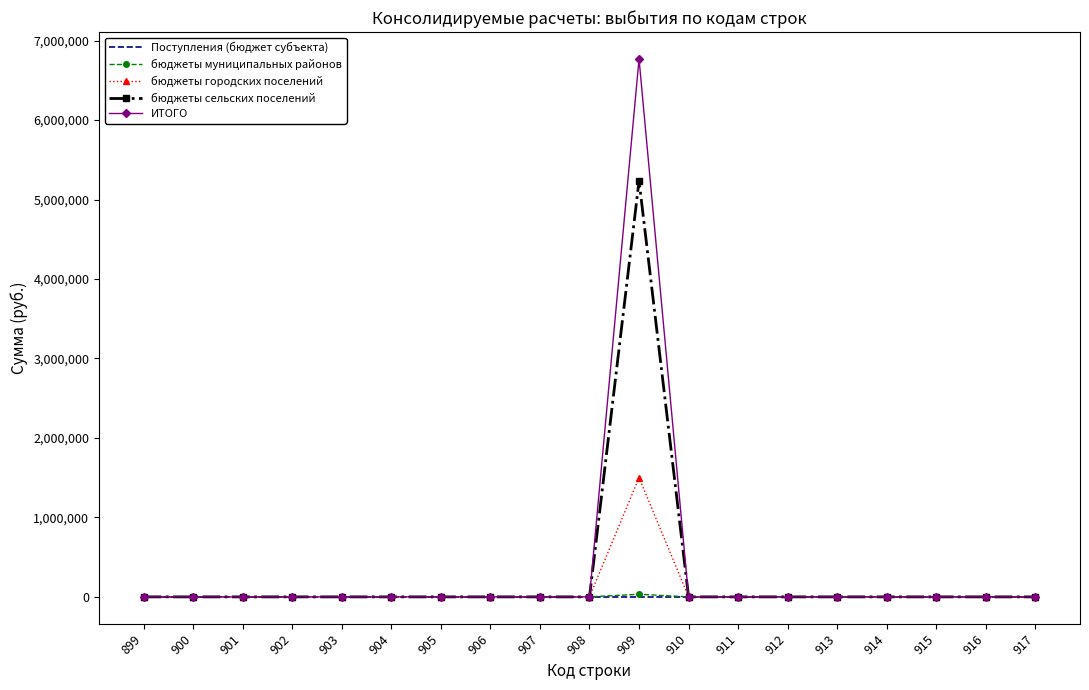

In бюджеты городских поселений, how many points are higher than both neighbors (excluding endpoints)?

1